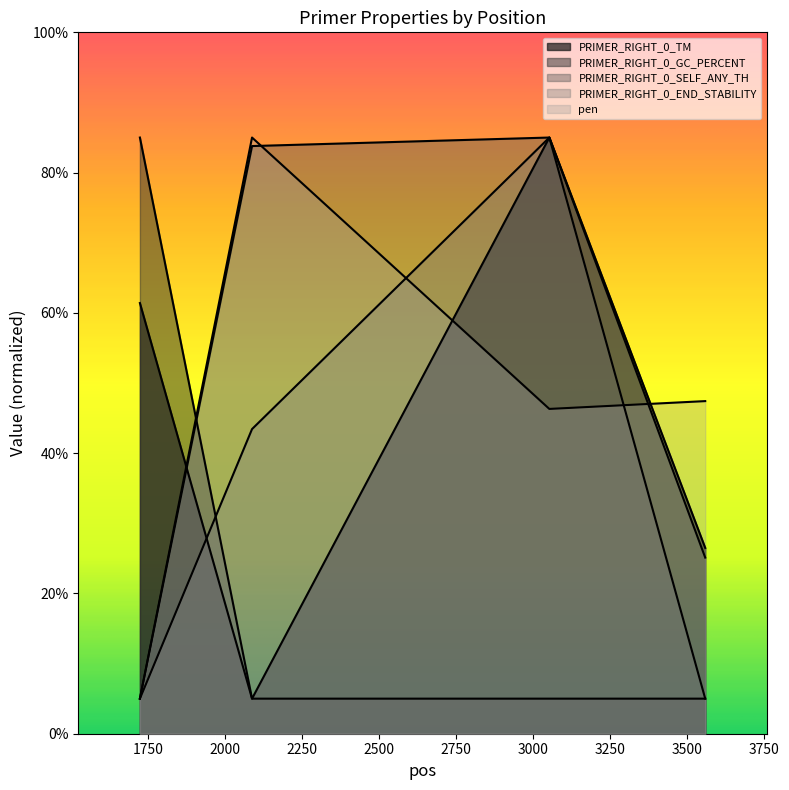

What is the sum of all PRIMER_RIGHT_0_END_STABILITY values?

158.5